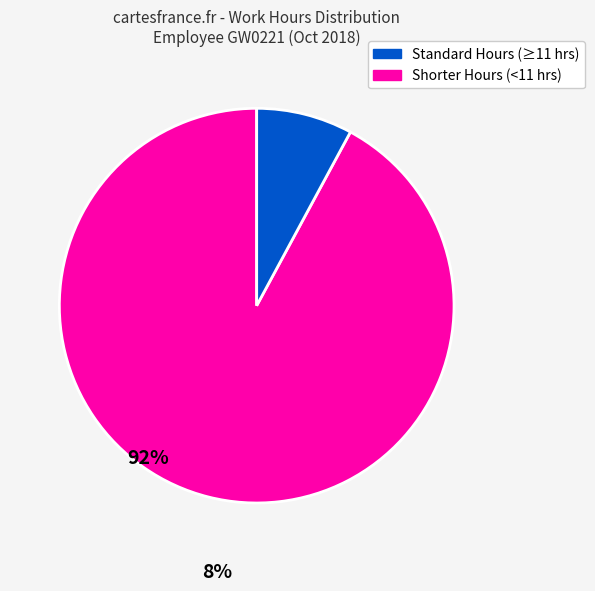

Does any single category account for the majority?

Yes